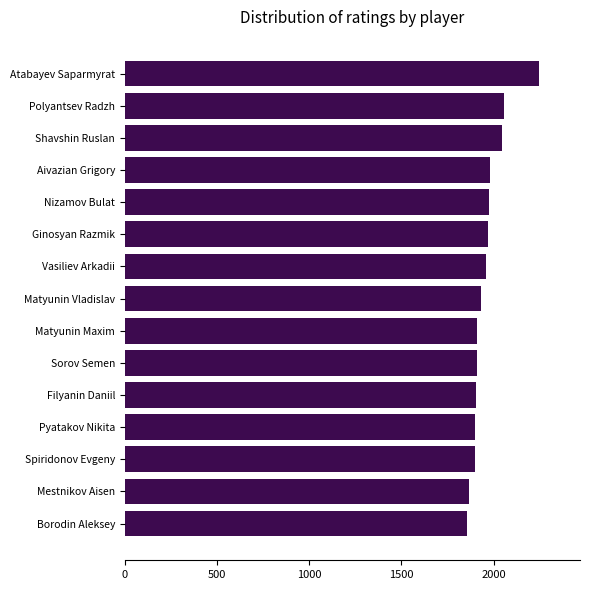

What is the label of the 11th bar from the top?

Filyanin Daniil